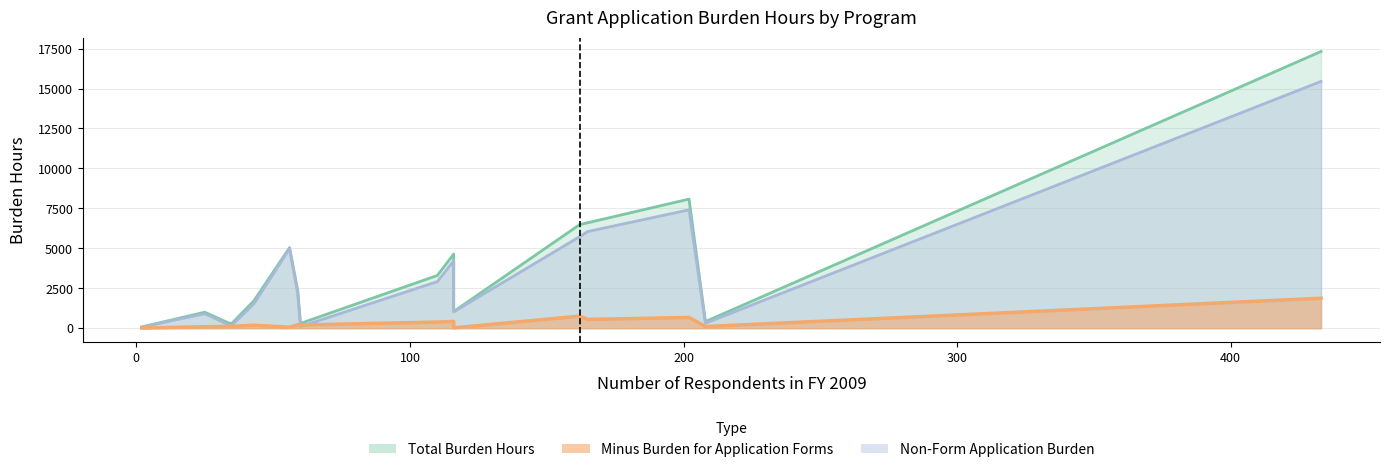

How many values in the total_burden series exceed 2360?

7